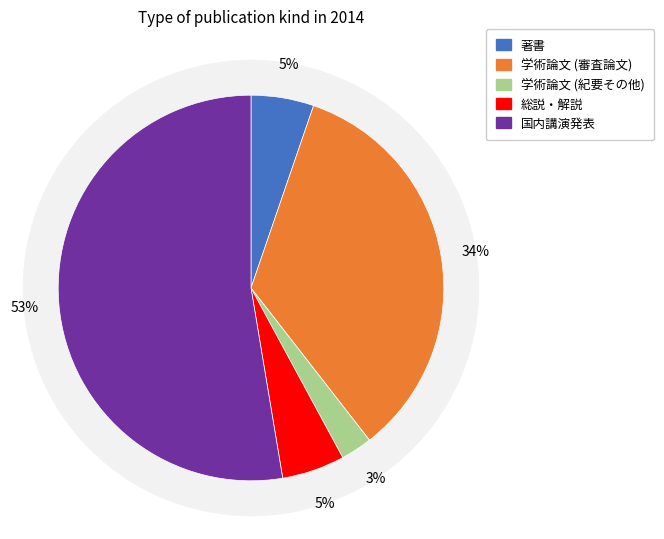

The 学術論文 (審査論文) slice represents 34% of the pie. True or false?

True